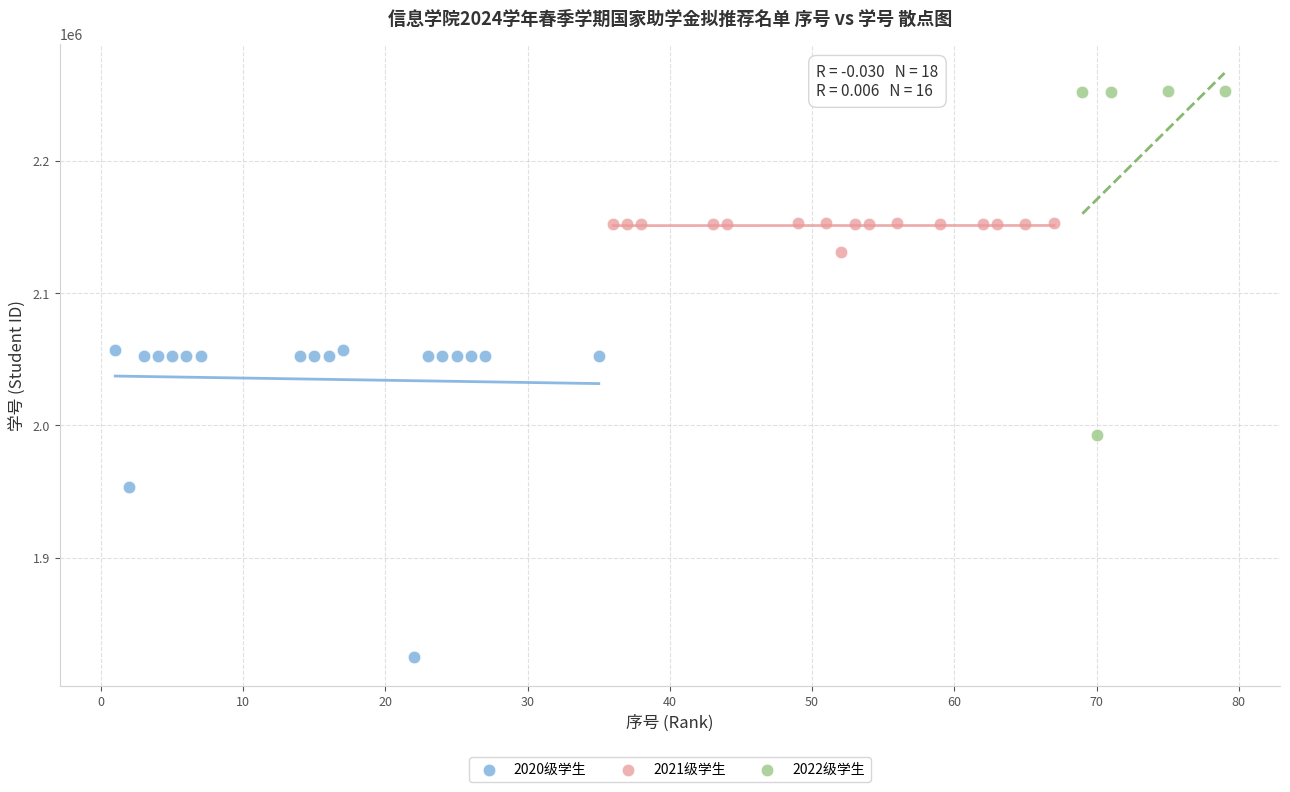

Which series reaches the maximum Y coordinate?

2022级学生